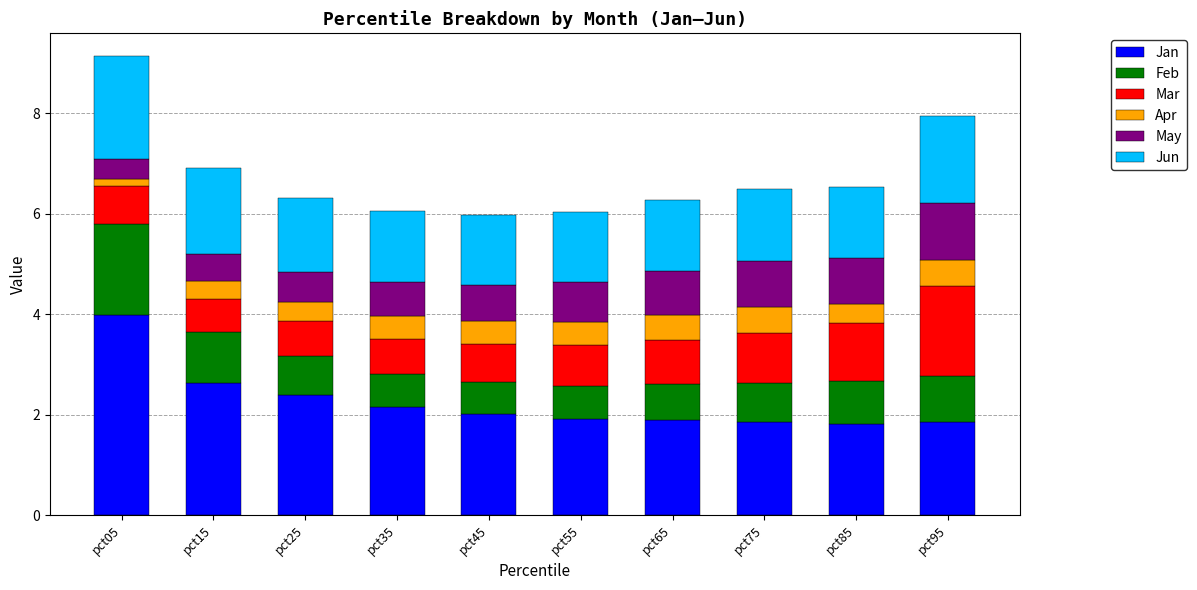

True or false: Jan has a value of 0.6 at pct55.

False